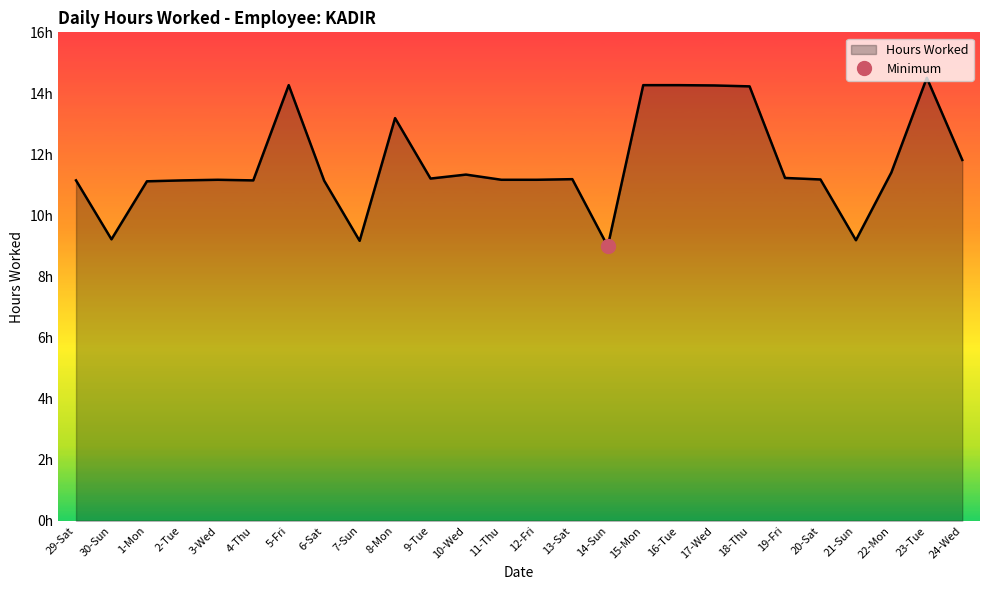

Rank the categories by value from highest to lowest.

23-Tue, 5-Fri, 15-Mon, 16-Tue, 17-Wed, 18-Thu, 8-Mon, 24-Wed, 22-Mon, 10-Wed, 19-Fri, 9-Tue, 13-Sat, 20-Sat, 3-Wed, 11-Thu, 12-Fri, 29-Sat, 2-Tue, 4-Thu, 6-Sat, 1-Mon, 30-Sun, 21-Sun, 7-Sun, 14-Sun